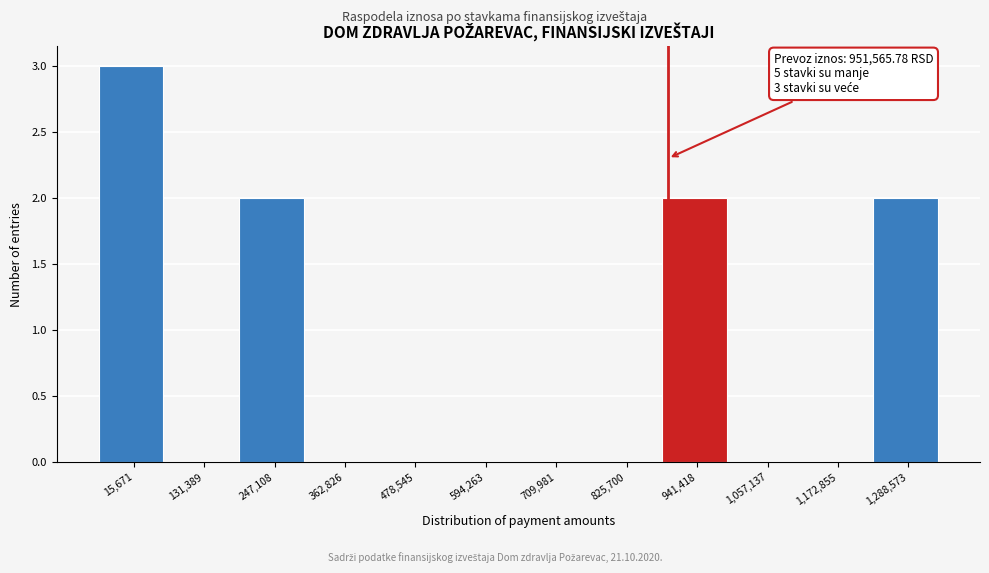

Reading right to left, list all the values displayed in this chart.

1,288,573=2	1,172,855=0	1,057,137=0	941,418=2	825,700=0	709,981=0	594,263=0	478,545=0	362,826=0	247,108=2	131,389=0	15,671=3